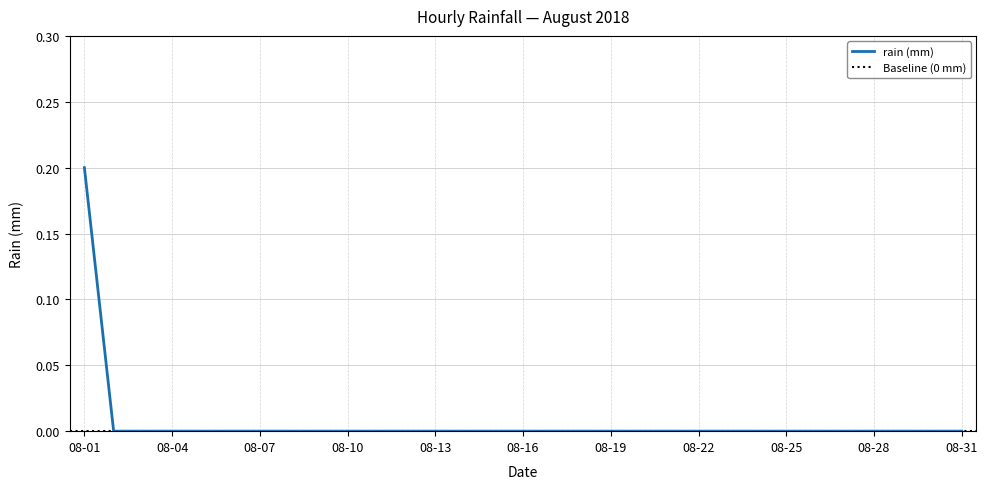

True or false: 2018-08-05 has more than 2 interior local peaks.

False